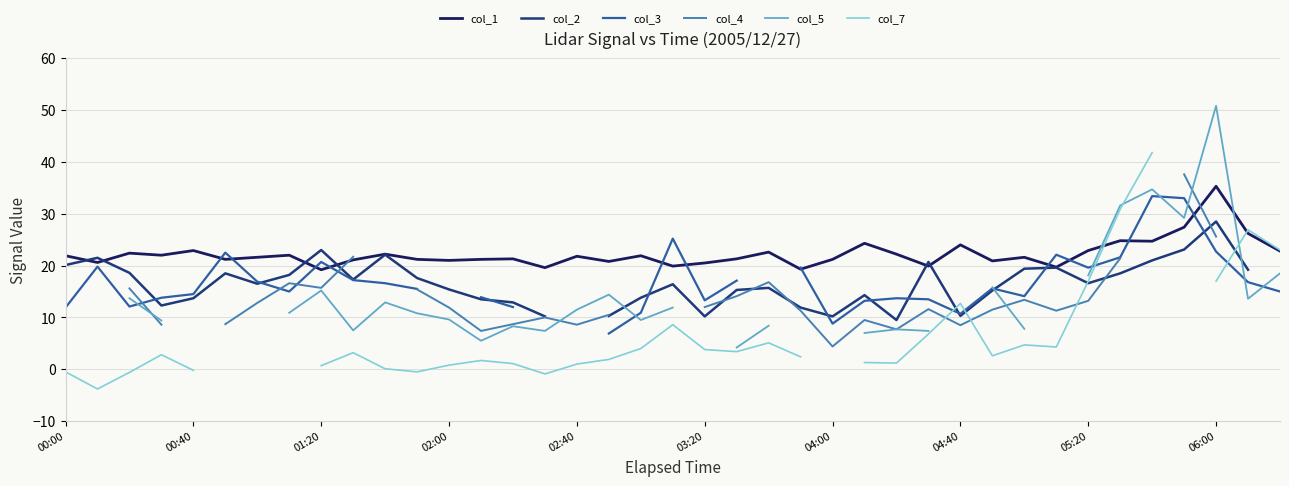

True or false: col_2 has a value of 15.7 at 22.

True